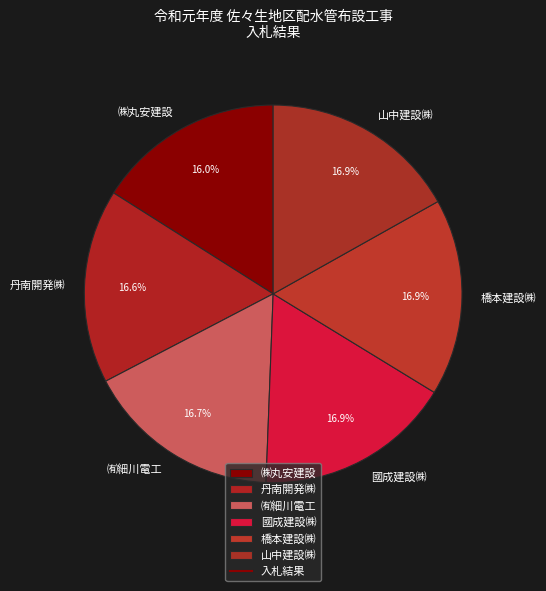

What percentage is the 丹南開発㈱ slice, to the nearest percent?

17%